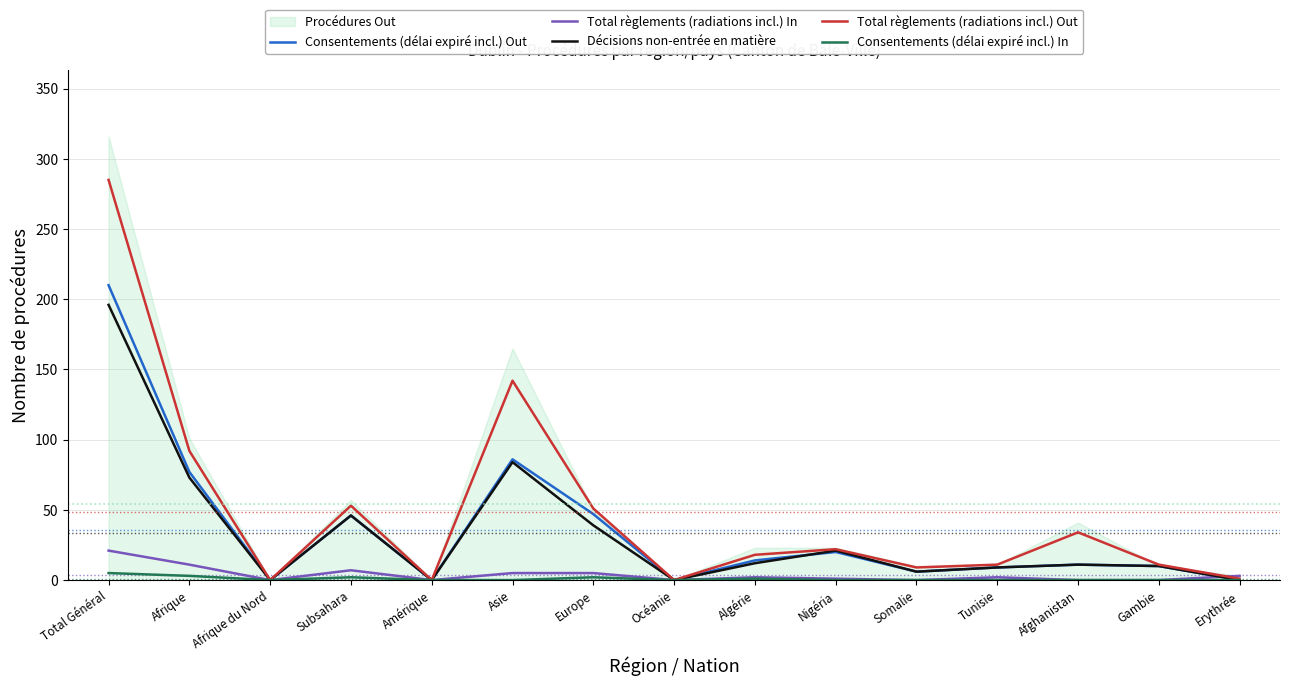

True or false: Décisions non-entrée en matière has a value of 12 at Algérie.

True